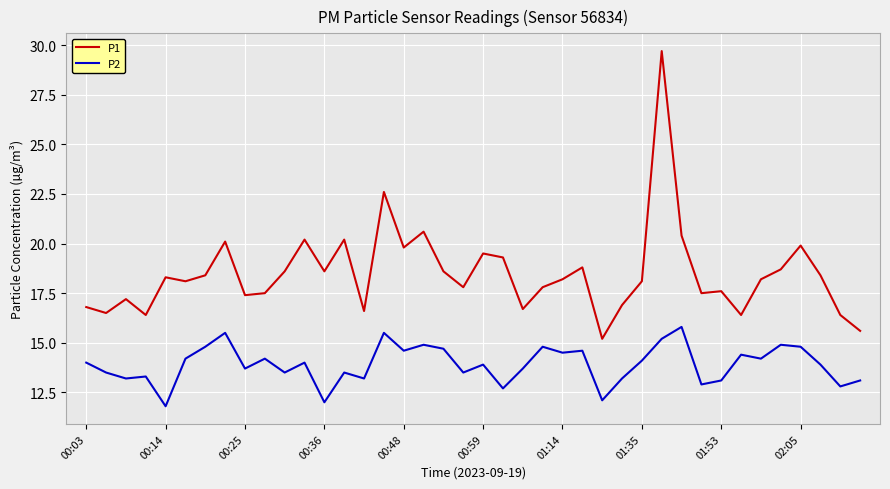

True or false: P2 and P1 cross at least once.

False